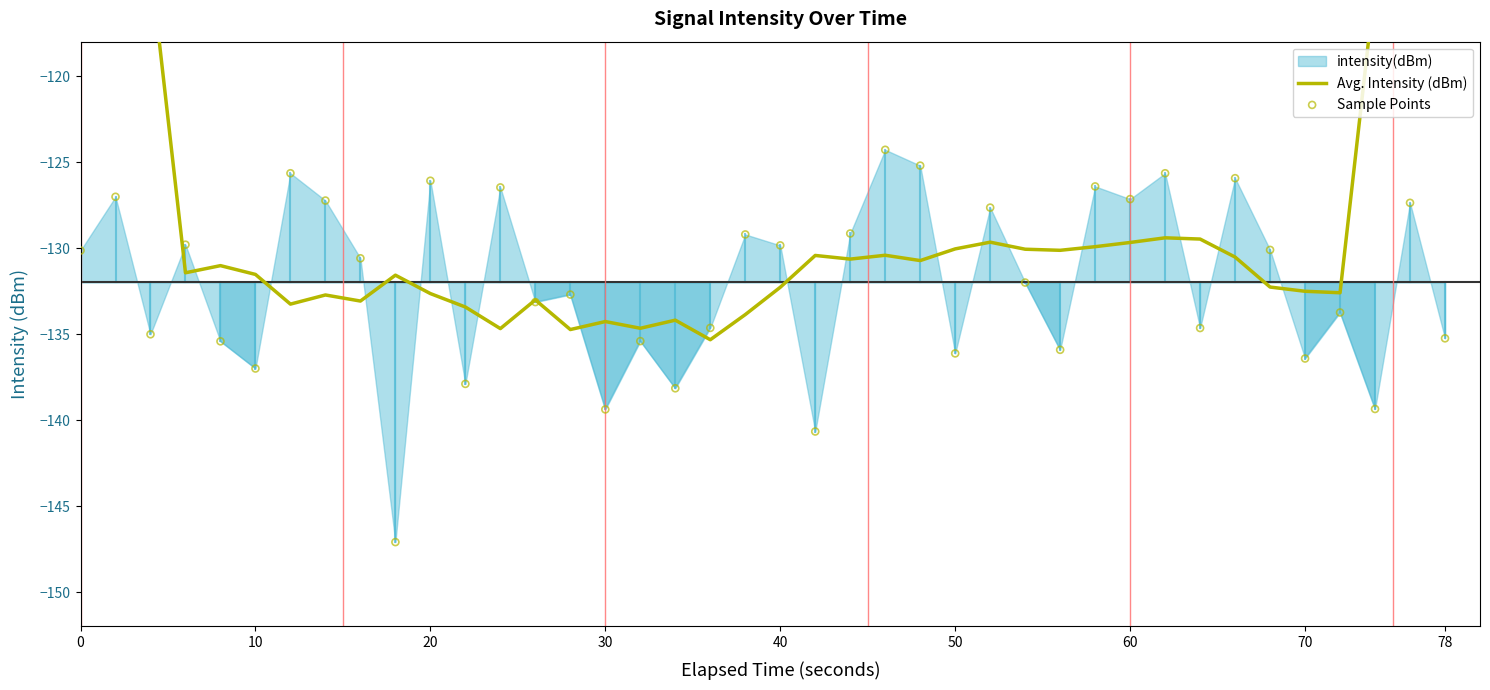

Which series reaches the minimum Y coordinate?

Sample Points